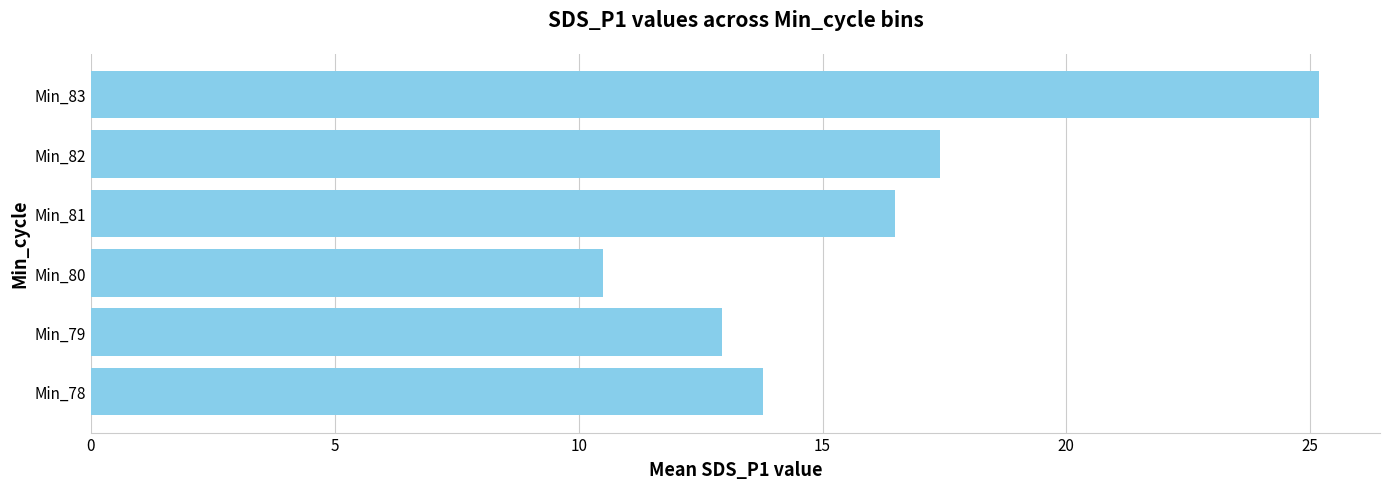

True or false: the data shows 10.5 at Min_80.

True